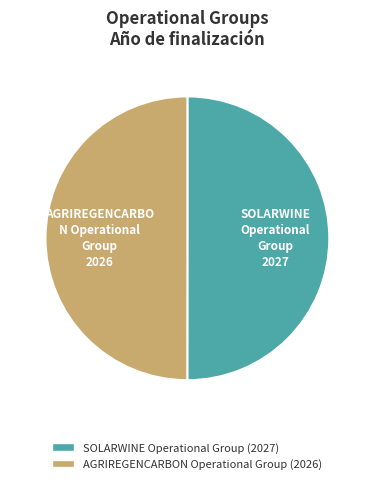

What is the ratio of the value at AGRIREGENCARBON Operational Group to the value at SOLARWINE Operational Group?

1.0